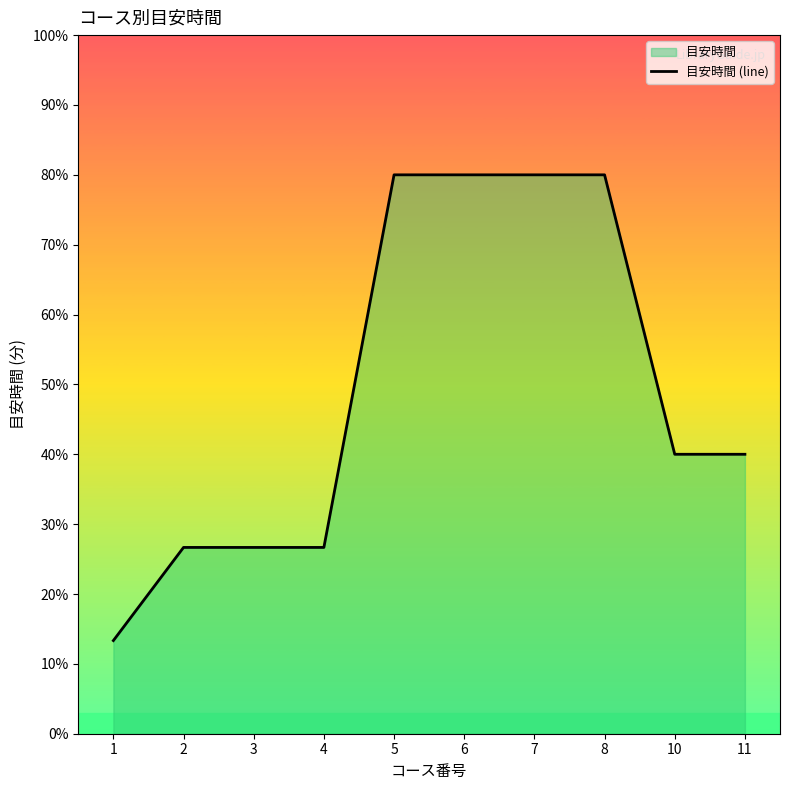

True or false: the data has more than 1 interior local peaks.

False